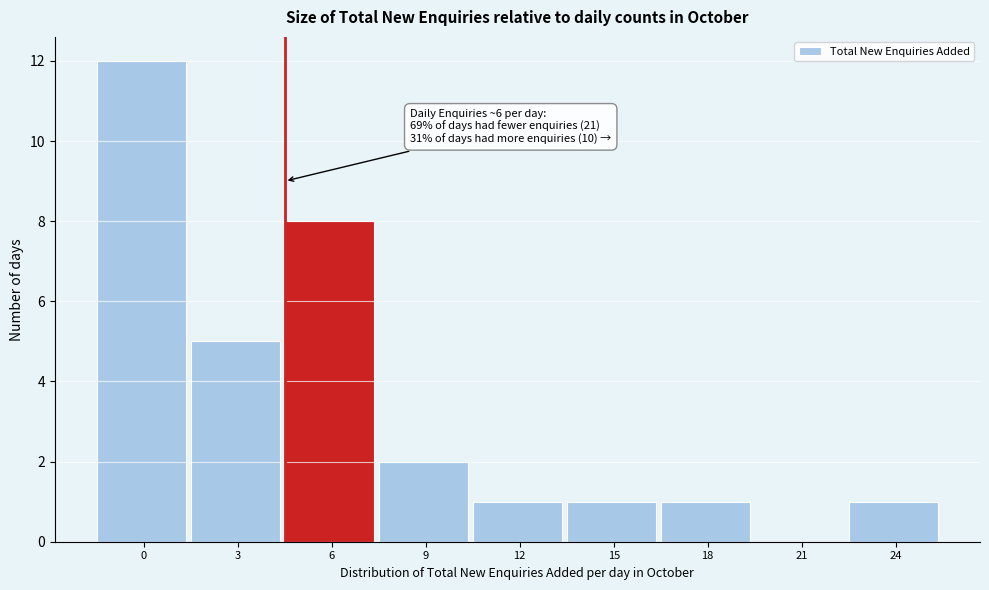

Reading left to right, transcribe all the data shown in this chart.

0=12	3=5	6=8	9=2	12=1	15=1	18=1	21=0	24=1